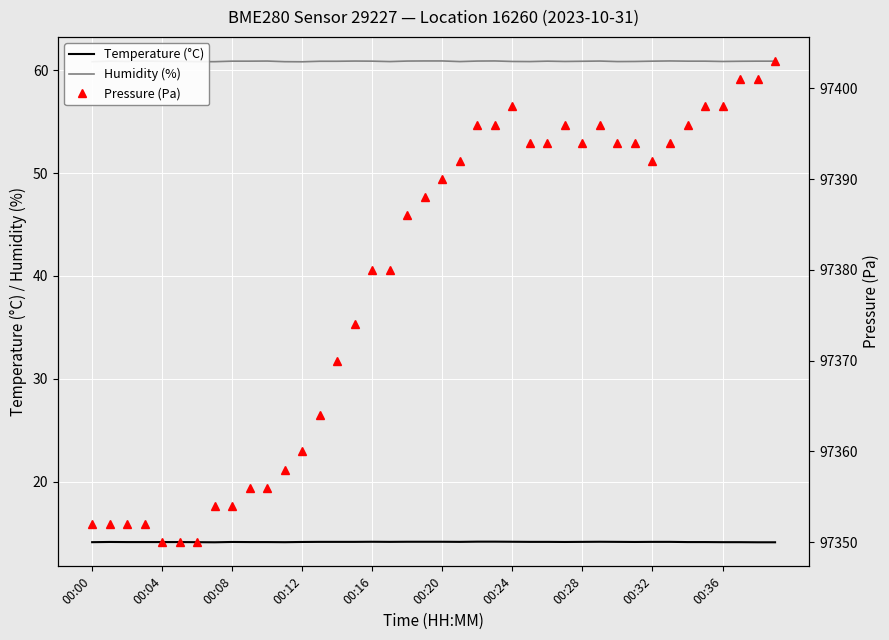

Which series has the largest total across all categories?

Pressure (Pa)